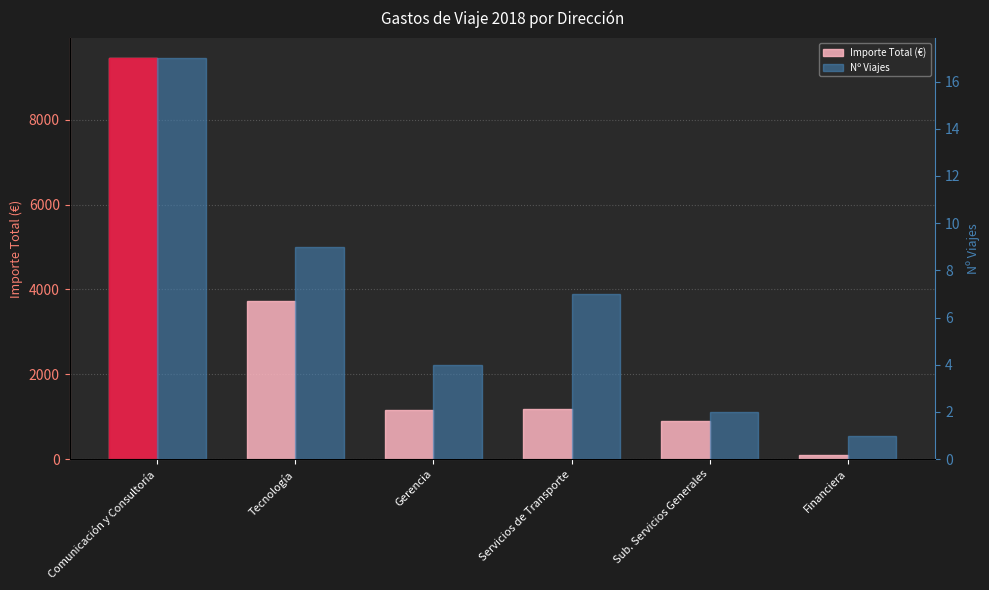

Which category has the highest value in the Nº Viajes series?

Comunicación y Consultoría